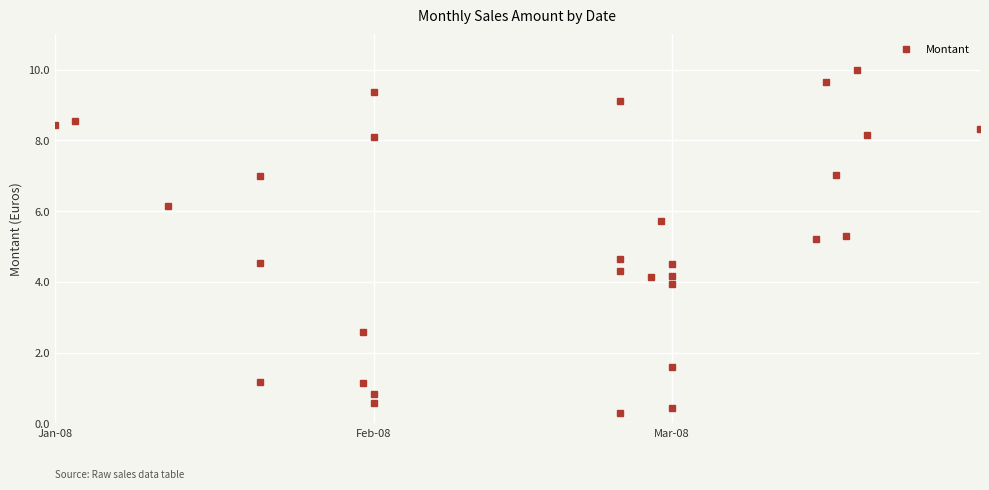

At which category does the data reach its first local peak?

Feb-08